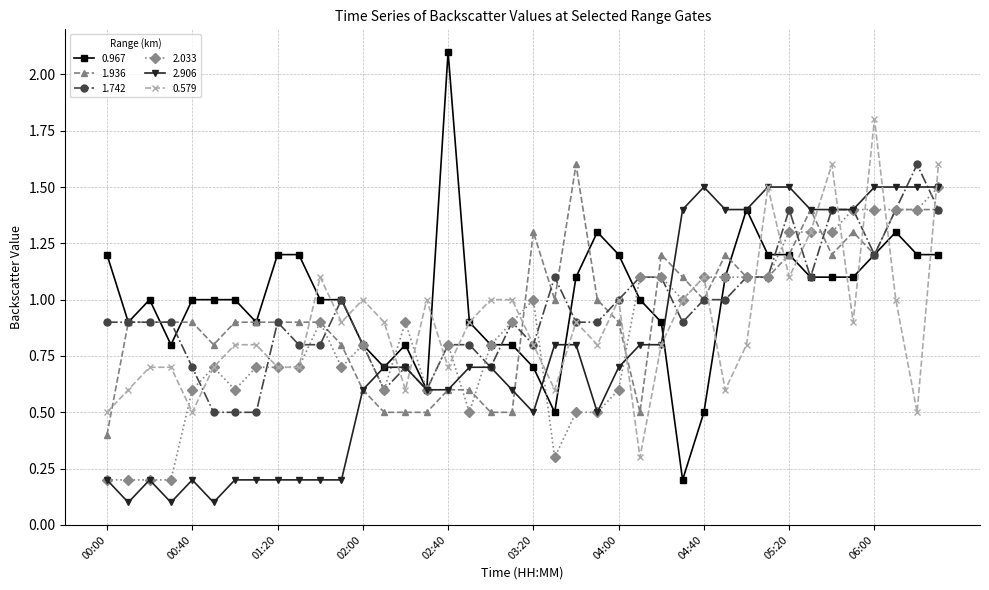

True or false: 1.742 has more than 1 interior local peaks.

True